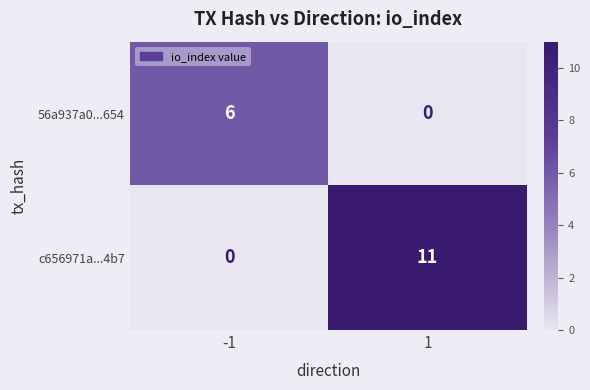

At which category is the sum across all series the highest?

1